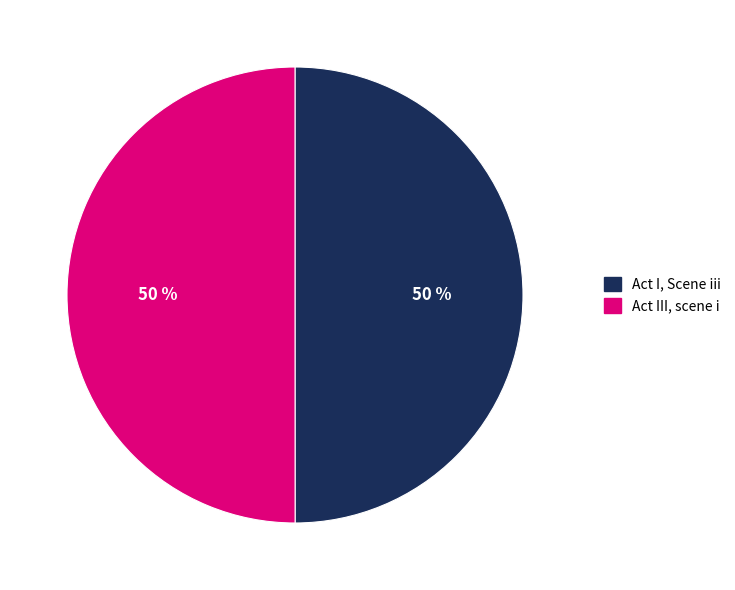

True or false: Act I, Scene iii accounts for 50% of the total.

True